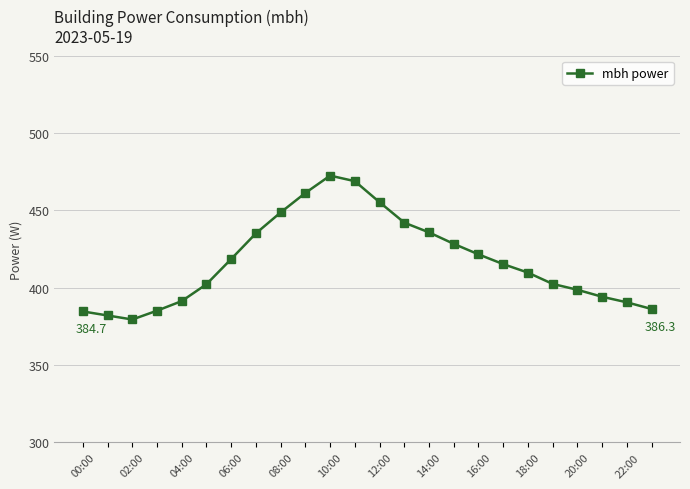

What is the difference between the maximum and minimum values?

93.0